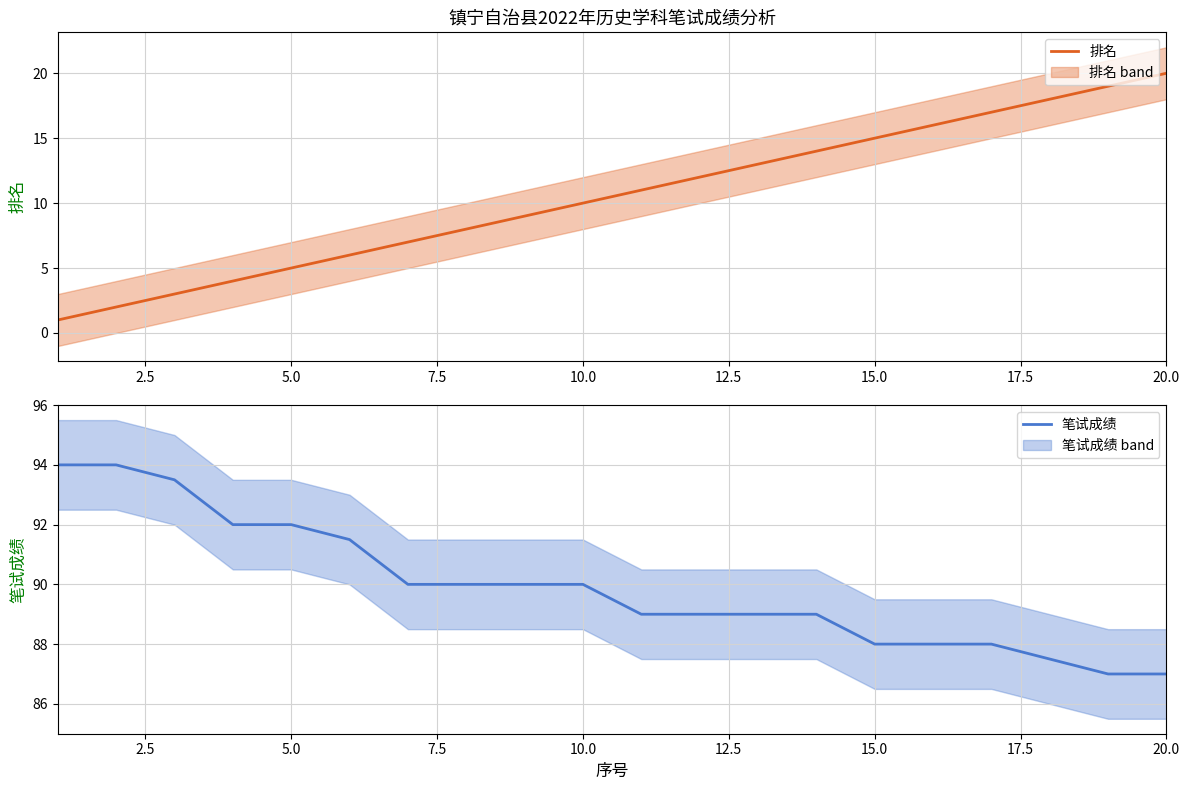

True or false: 排名 has a value of 5 at 5.0.

True